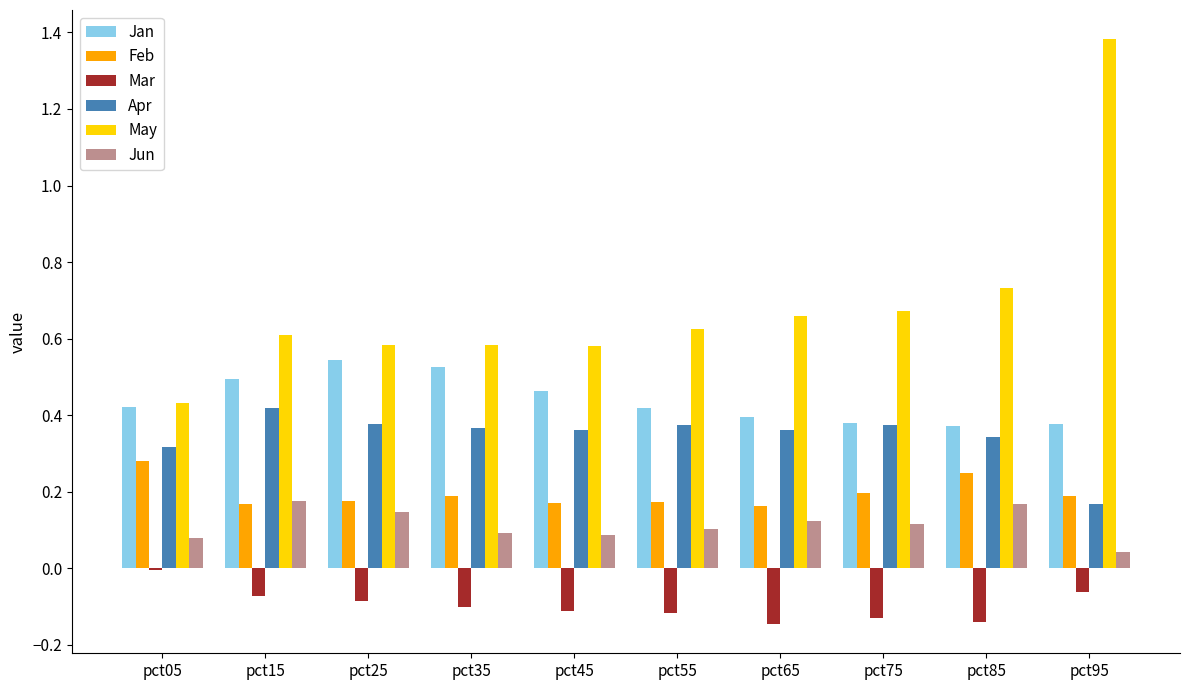

Which series has the widest spread of values?

May